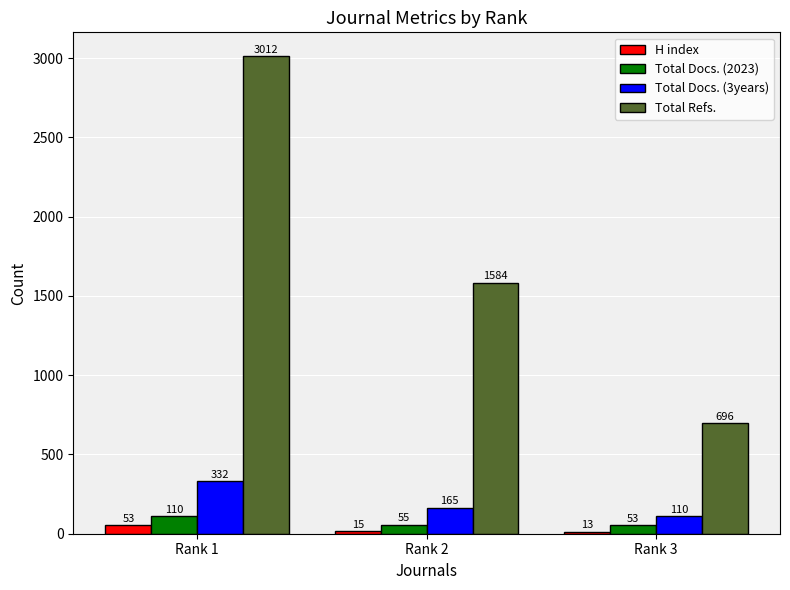

Reading left to right, list all the values displayed in this chart.

H index: 53	15	13
Total Docs. (2023): 110	55	53
Total Docs. (3years): 332	165	110
Total Refs.: 3012	1584	696